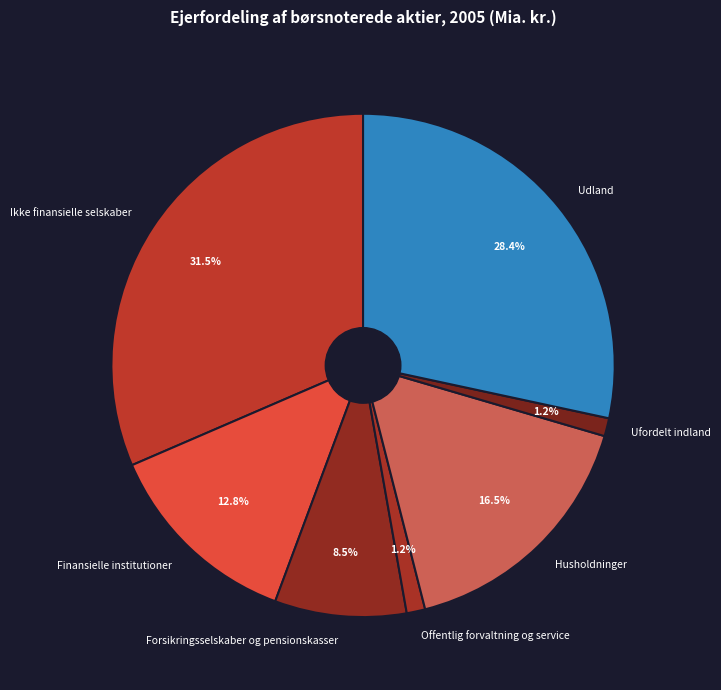

Which slice is the largest?

Ikke finansielle selskaber